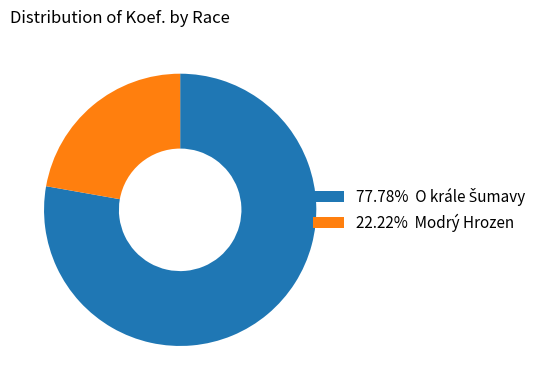

Is 22.22% Modrý Hrozen the majority of the pie?

No